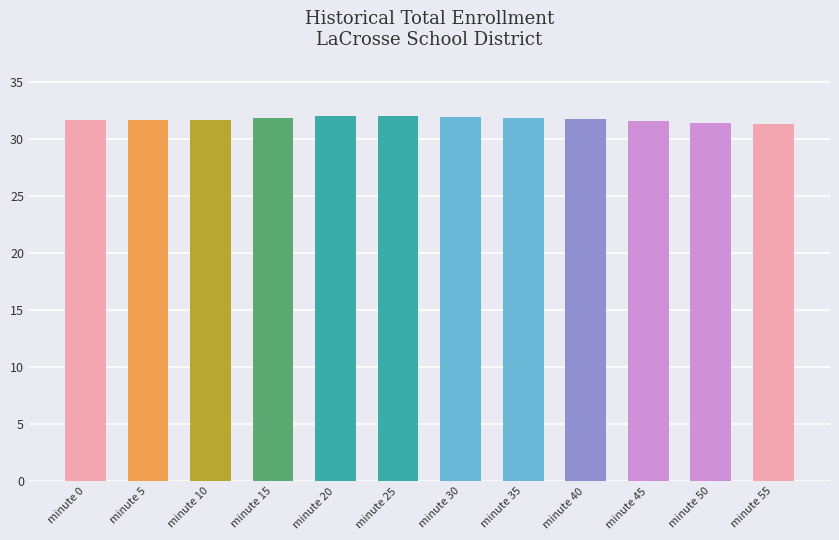

What is the smallest value displayed?

31.4